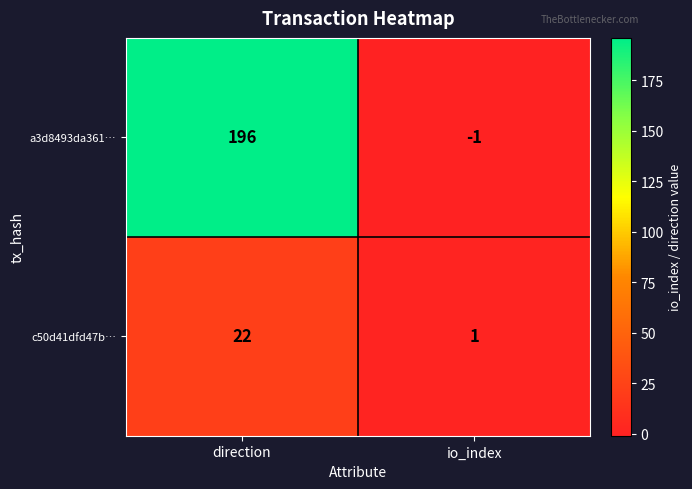

Which series has the largest total across all categories?

a3d8493da361…